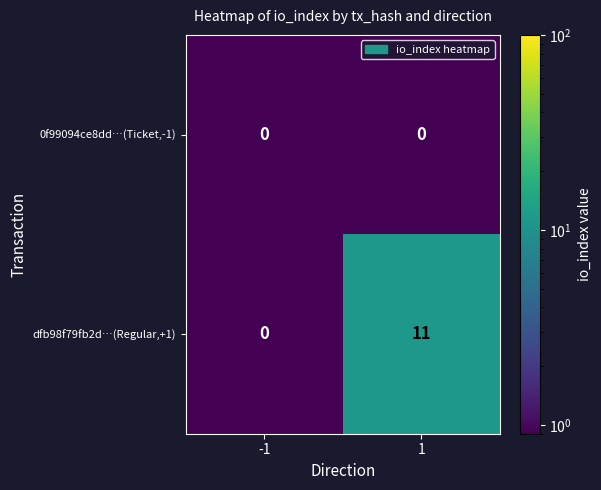

What is the average value of the dfb98f79fb2d…(Regular,+1) series?

6